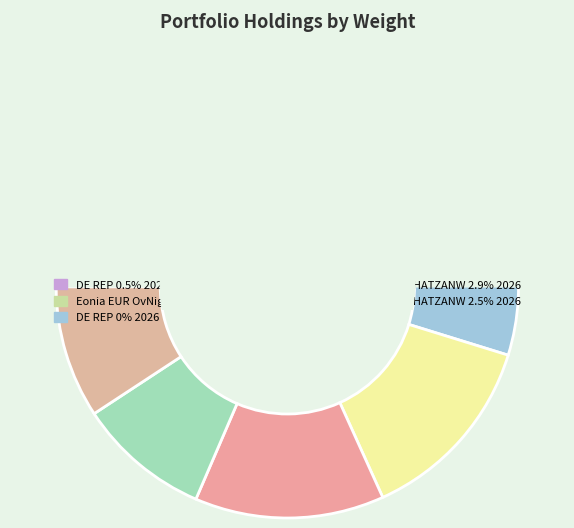

Does any single category account for the majority?

No